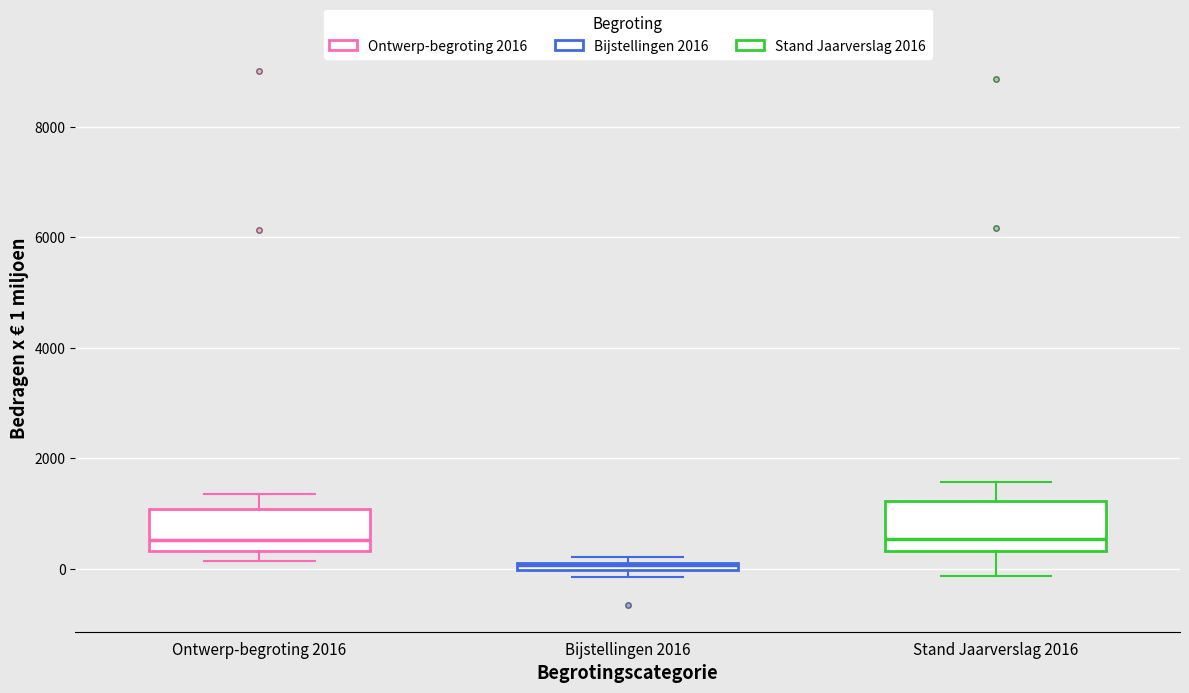

Where does the median line of the box for Stand Jaarverslag 2016 sit on the y-axis? The values are not printed on the chart, so give them approximately, as read against the axis.

600